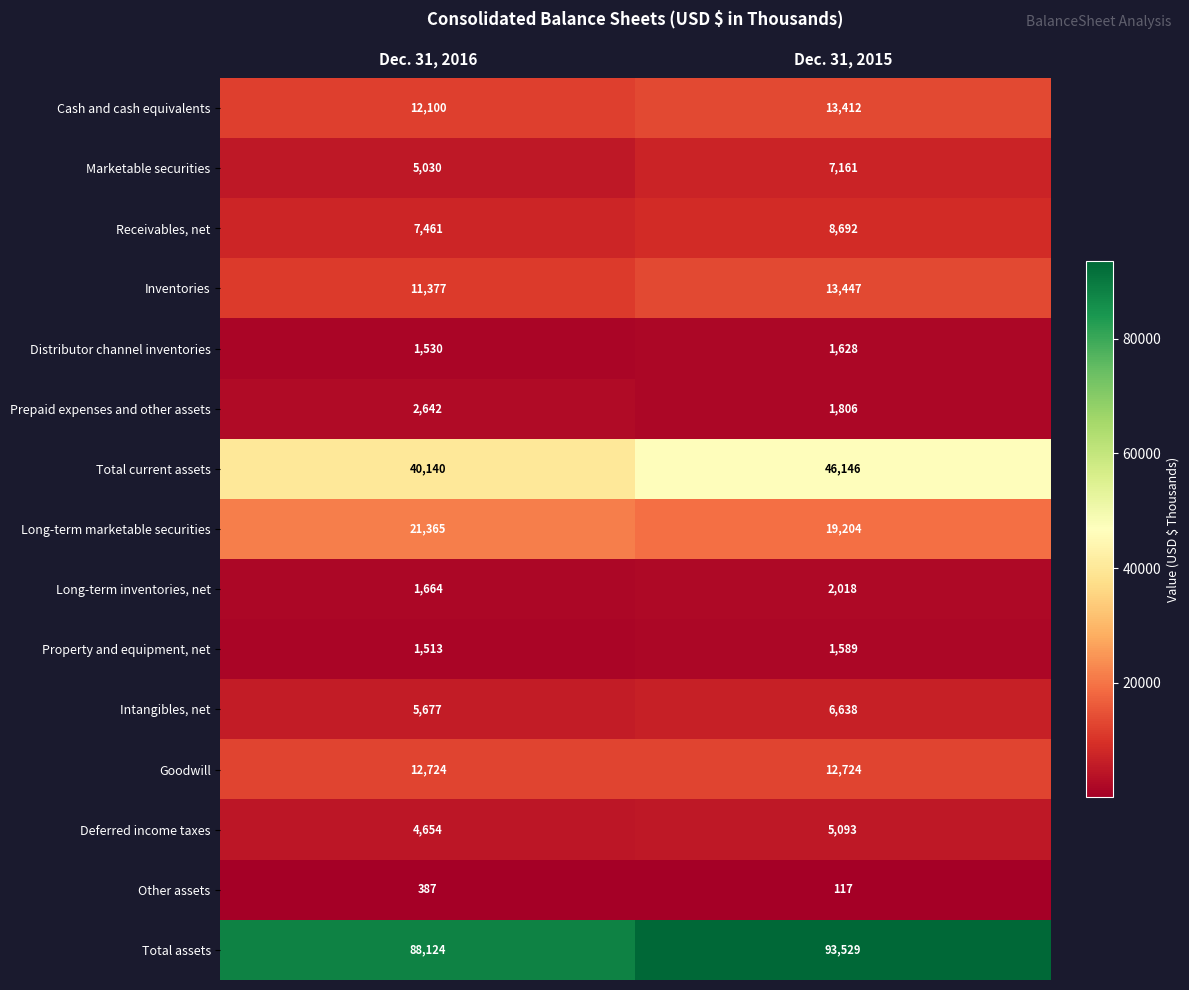

At which category does the chart reach its peak across all series?

Dec. 31, 2015